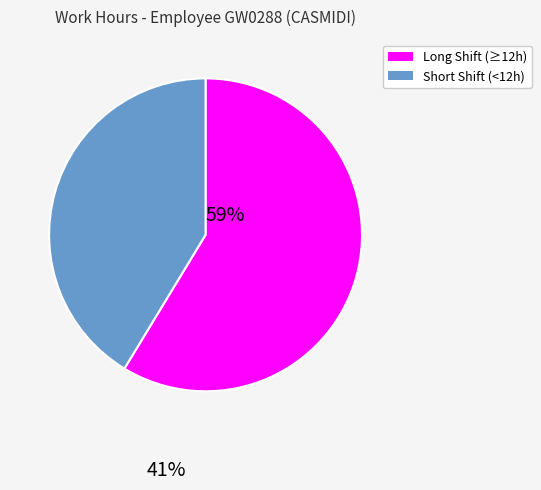

Count the number of slices in the pie.

2